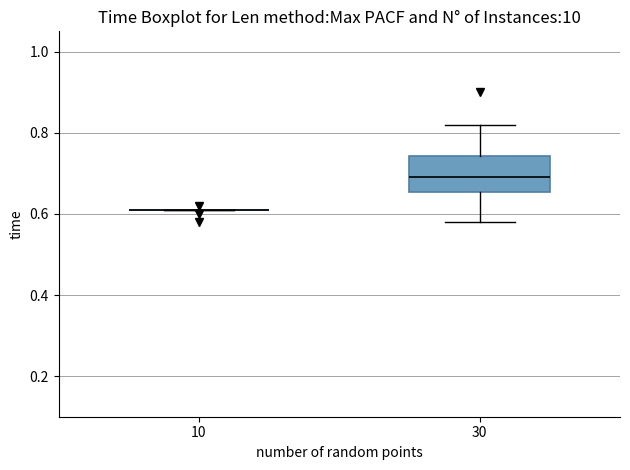

Reading left to right, transcribe this box plot: for each box, give where its median line is, the range the box spans, and where its two whiskers end, as read against the y-axis. The values are not printed on the chart, so give them approximately, as read against the axis.

10: box collapsed to a line at 0.62, whiskers 0.62 to 0.62
30: median 0.70, box 0.66 to 0.74, whiskers 0.58 to 0.82